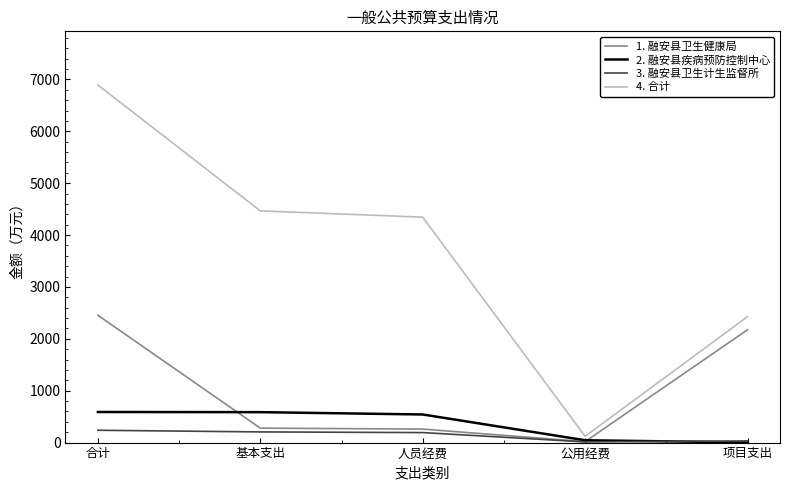

At which category is the sum across all series the highest?

合计